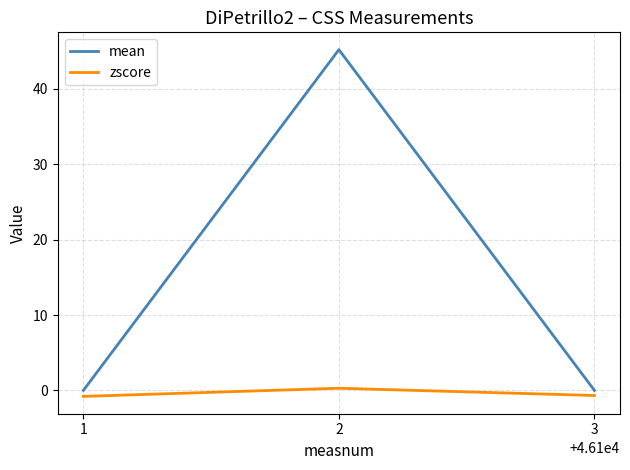

What is the sum of all mean values?

45.2